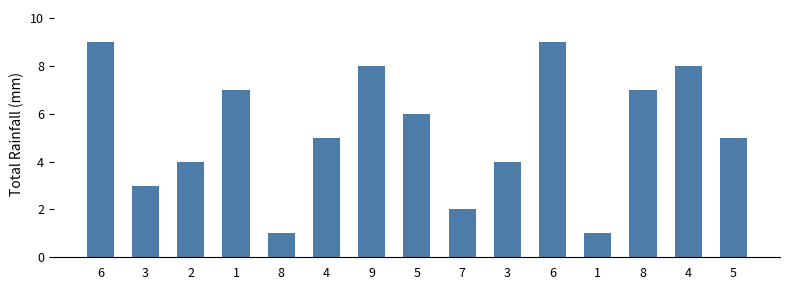

What is the change in value from 2 to 5?

+2